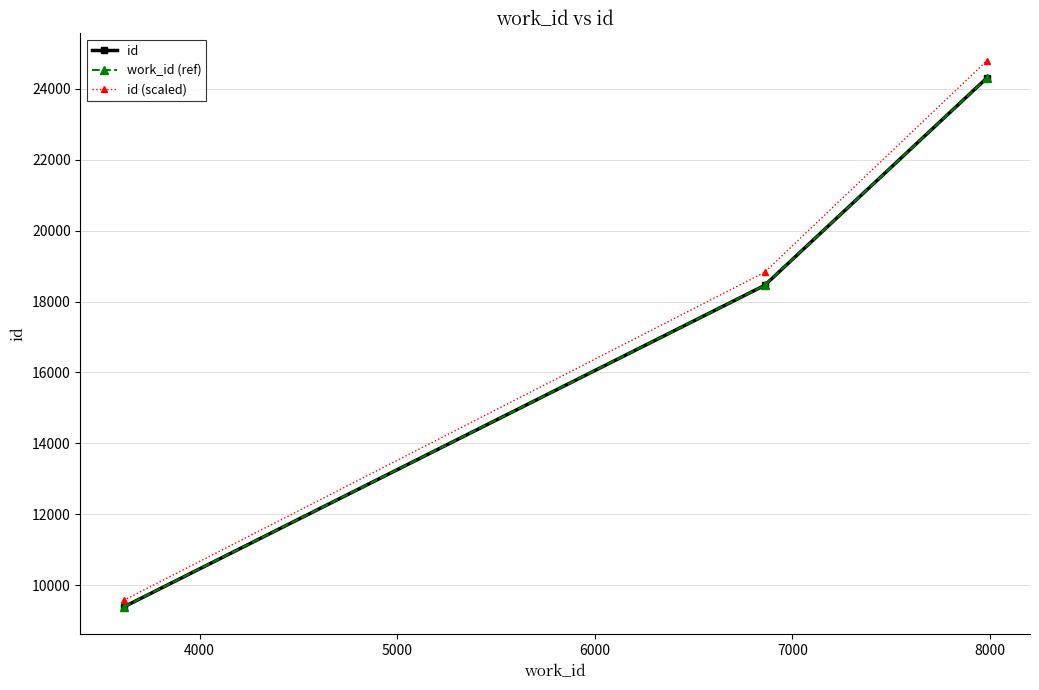

Is this an area chart (filled region under the line)?

No